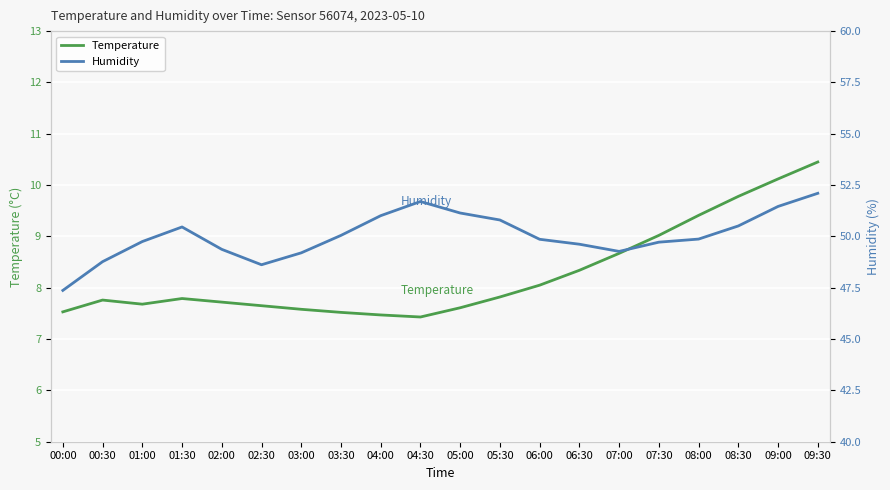

Reading left to right, extract all data points from this chart.

Temperature: 00:00=7.5	00:30=7.8	01:00=7.7	01:30=7.8	02:00=7.7	02:30=7.7	03:00=7.6	03:30=7.5	04:00=7.5	04:30=7.4	05:00=7.6	05:30=7.8	06:00=8.1	06:30=8.3	07:00=8.7	07:30=9.0	08:00=9.4	08:30=9.8	09:00=10.1	09:30=10.4
Humidity: 00:00=47.4	00:30=48.8	01:00=49.8	01:30=50.5	02:00=49.4	02:30=48.6	03:00=49.2	03:30=50.0	04:00=51.0	04:30=51.7	05:00=51.1	05:30=50.8	06:00=49.9	06:30=49.6	07:00=49.3	07:30=49.7	08:00=49.9	08:30=50.5	09:00=51.5	09:30=52.1